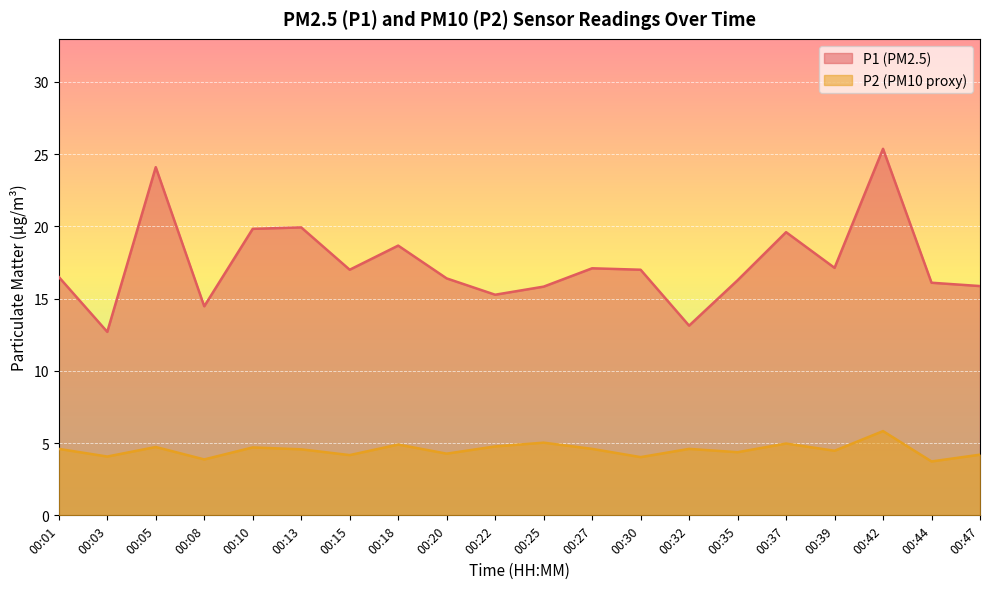

What is the approximate value of P1 at 00:08?

14.5